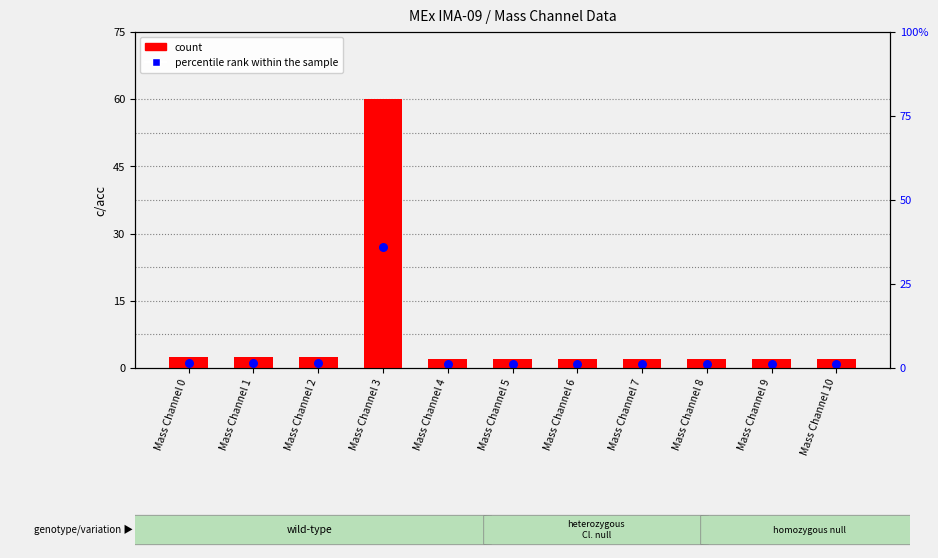

Which series reaches the maximum Y coordinate?

count